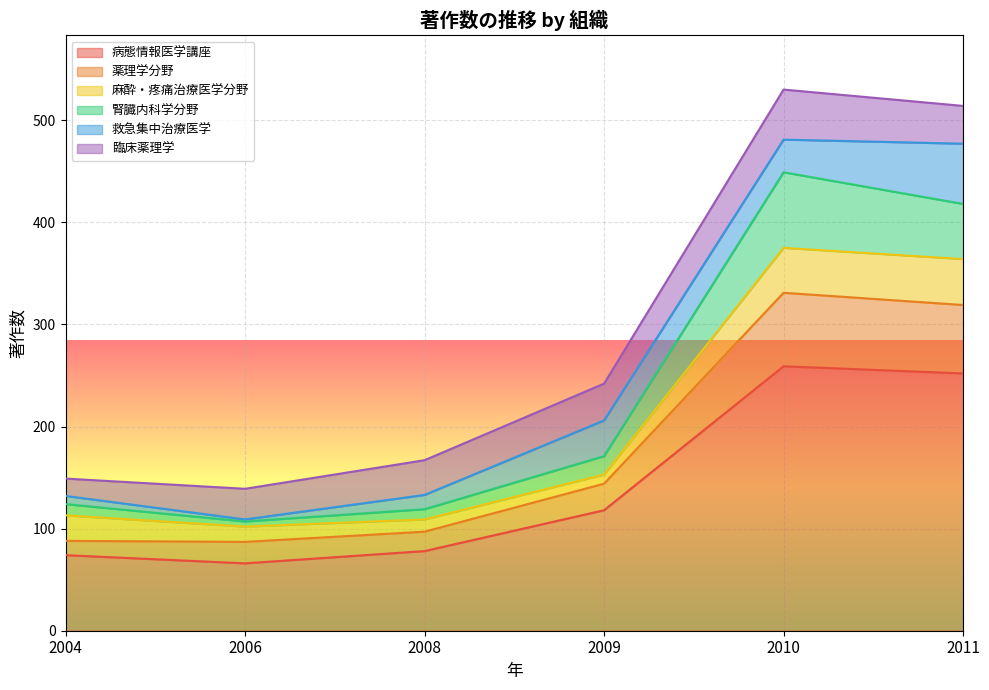

What is the average value of the 薬理学分野 series?

178